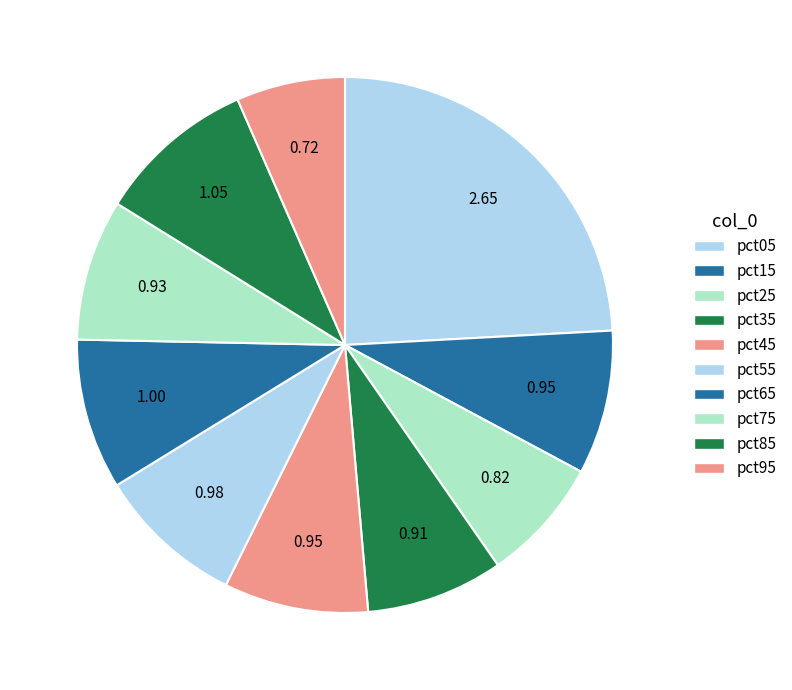

What is the smallest slice in the pie chart?

pct95